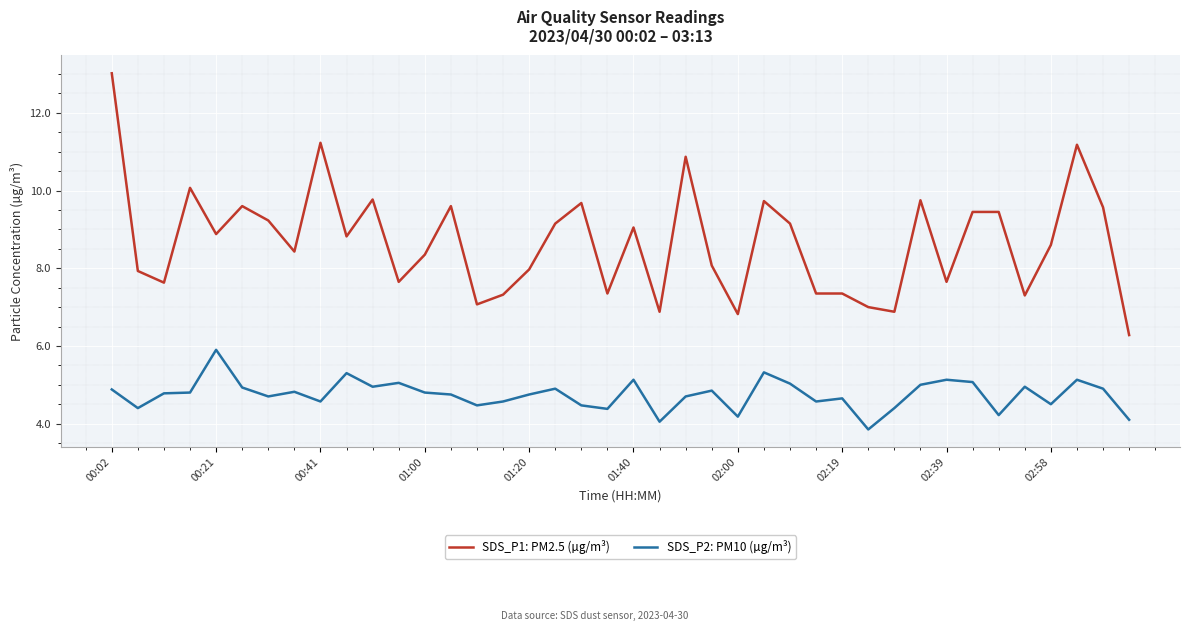

Rank the series by their average value, from highest to lowest.

SDS_P1: PM2.5 (µg/m³), SDS_P2: PM10 (µg/m³)